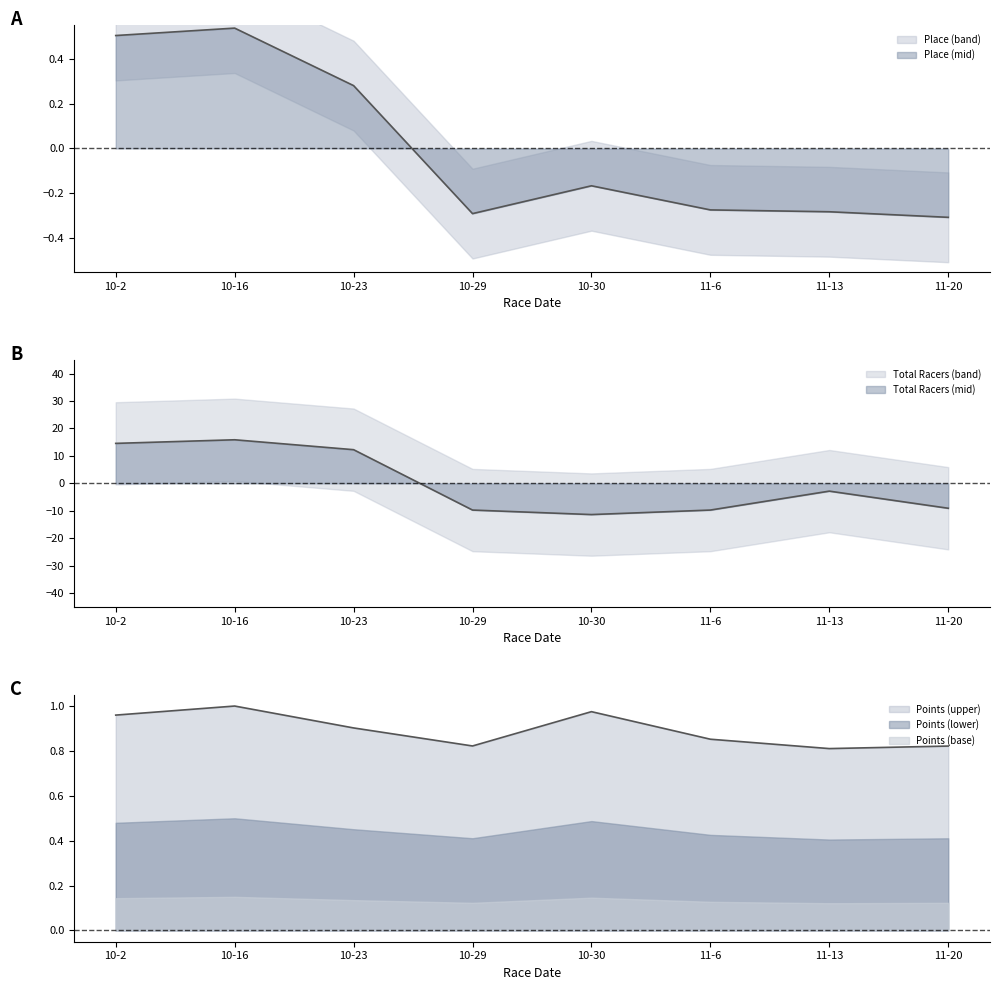

At which label does Place first exceed 0?

10-2